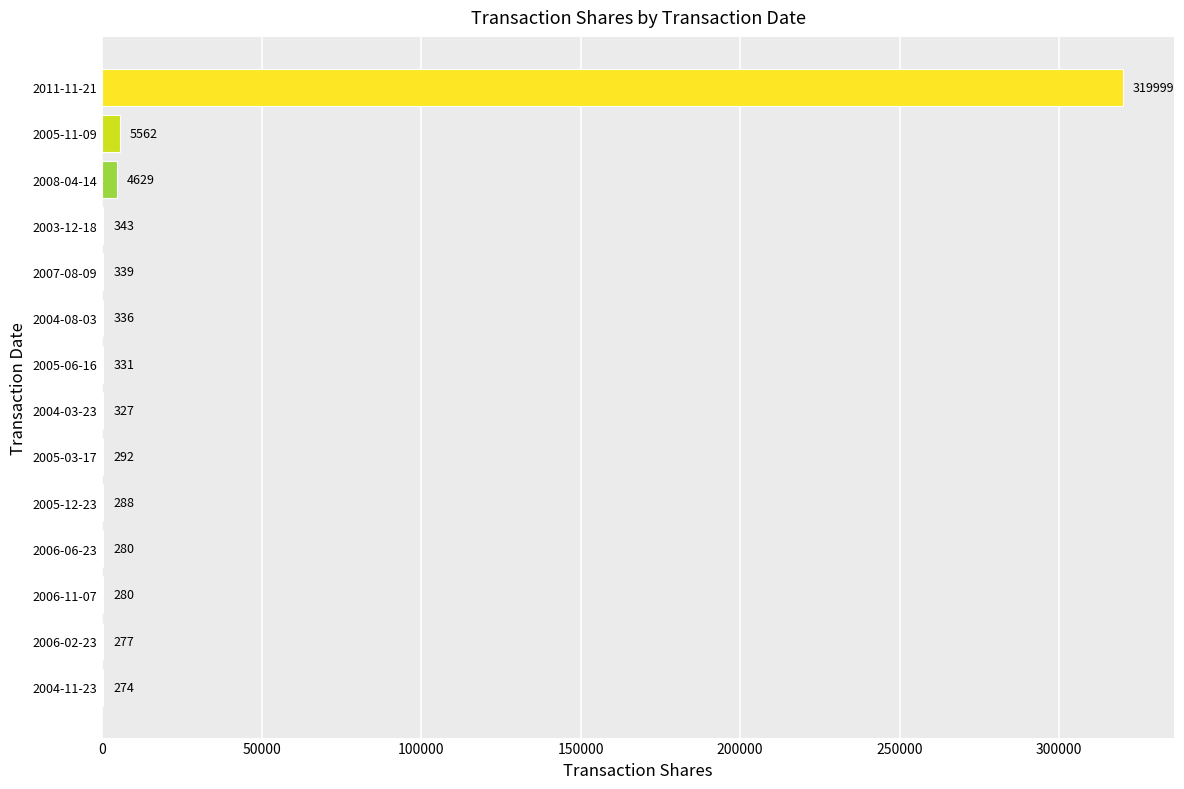

Which has a higher value, 2007-08-09 or 2006-11-07?

2007-08-09